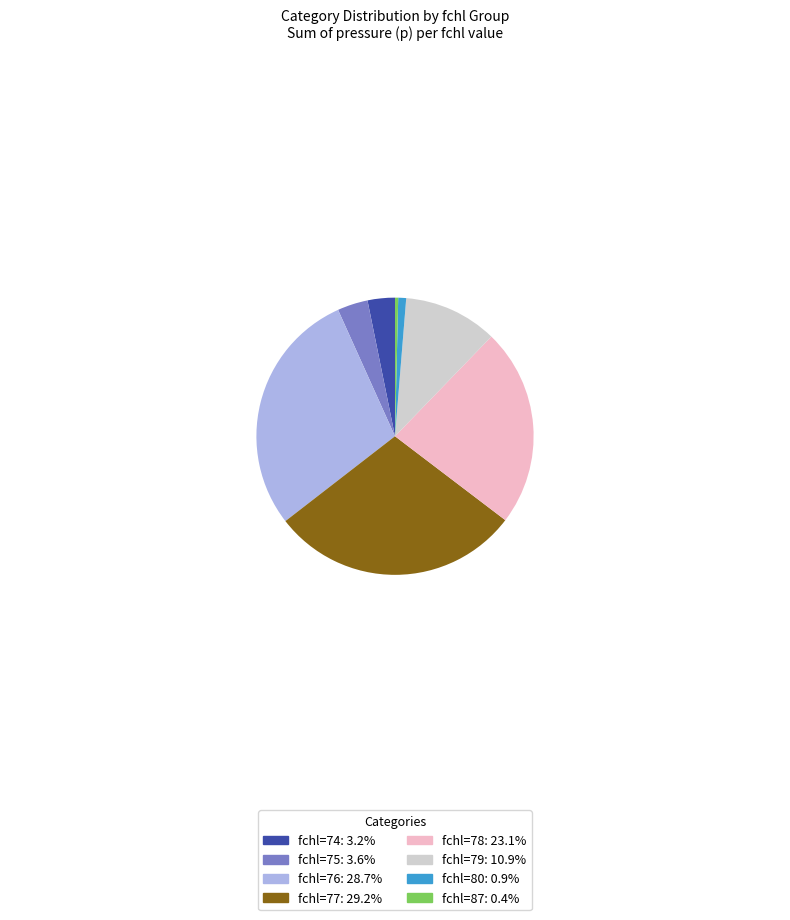

Count the number of slices in the pie.

8